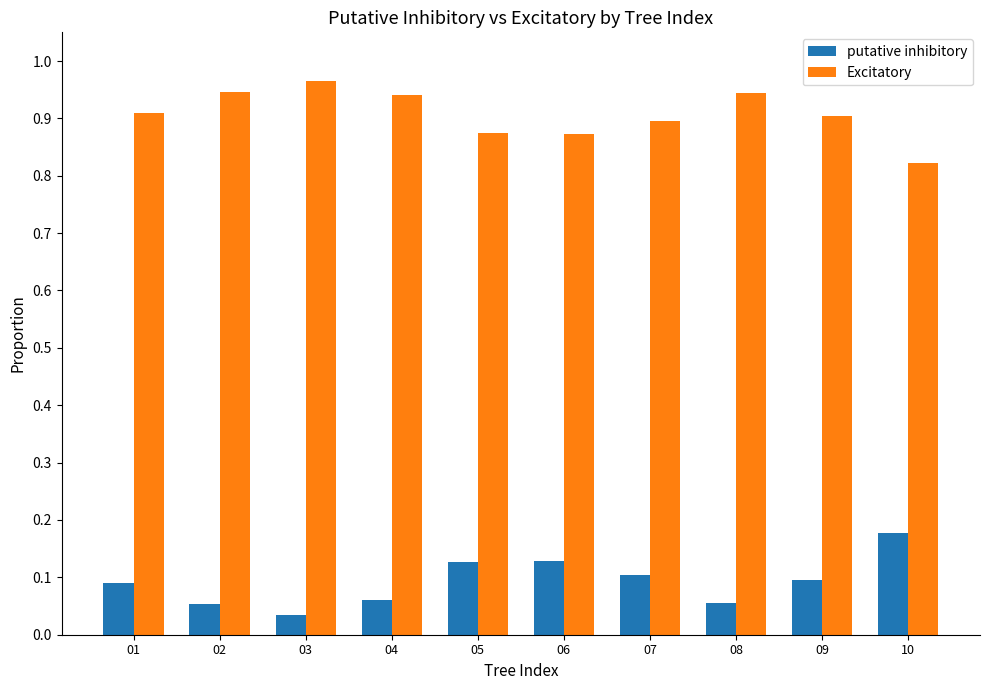

At which label does putative inhibitory reach its peak?

10